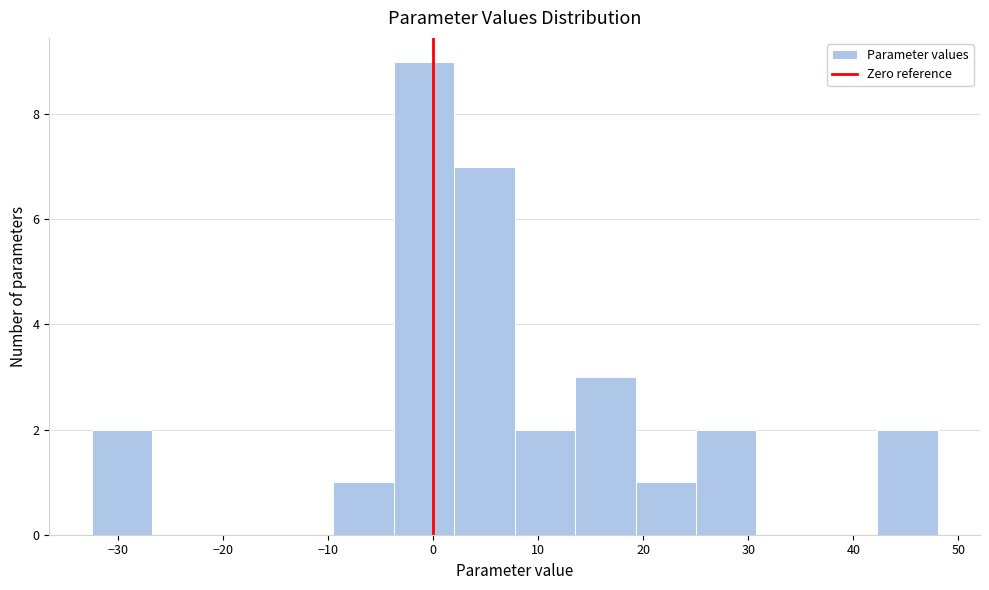

Reading left to right, transcribe this chart: for each bar, give the range it covers on the x-axis and its height. Neither the bar edges nor the heights are printed on the chart, so give them approximately, as read against the axes.

-33 to -27: 2
-27 to -21: 0
-21 to -15: 0
-15 to -10: 0
-10 to -4: 1
-4 to 2: 9
2 to 8: 7
8 to 13: 2
13 to 19: 3
19 to 25: 1
25 to 31: 2
31 to 37: 0
37 to 42: 0
42 to 48: 2